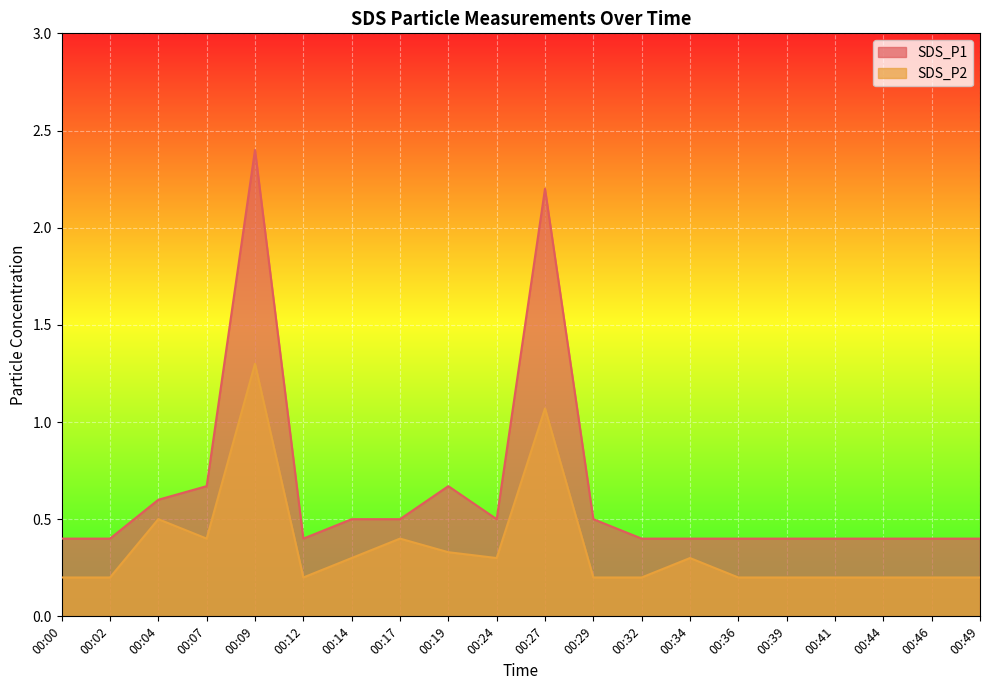

True or false: SDS_P2 and SDS_P1 intersect in this chart.

False